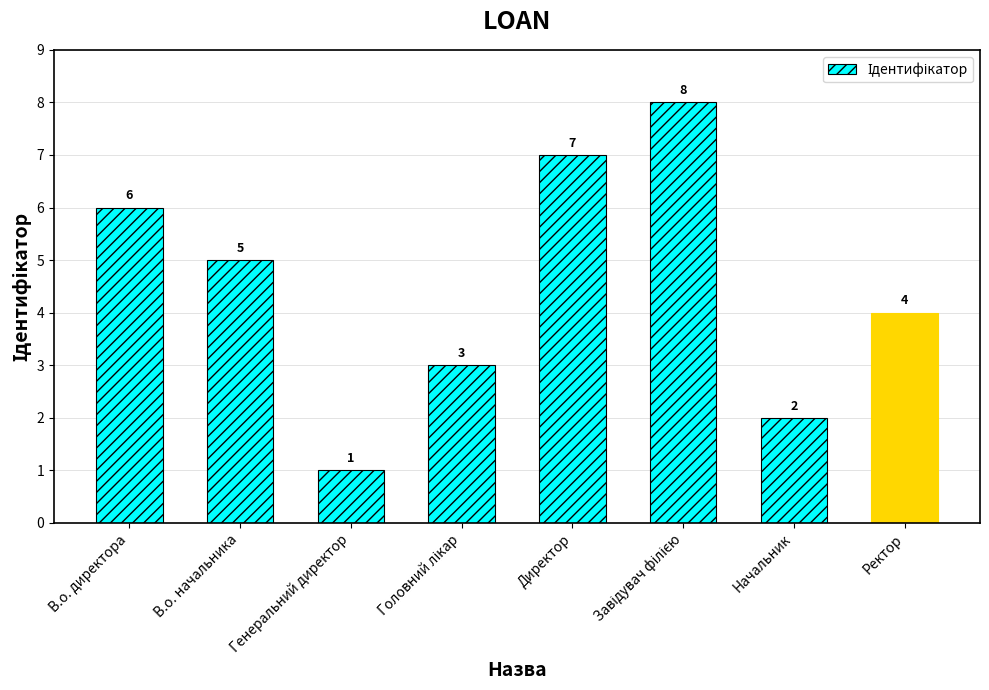

What is the difference between the maximum and minimum values?

7